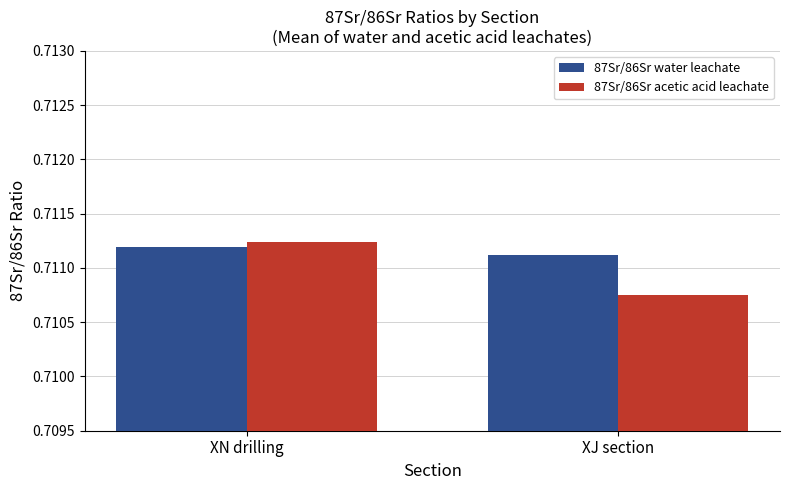

True or false: 87Sr/86Sr acetic acid leachate has a value of 1.1 at XN drilling.

False